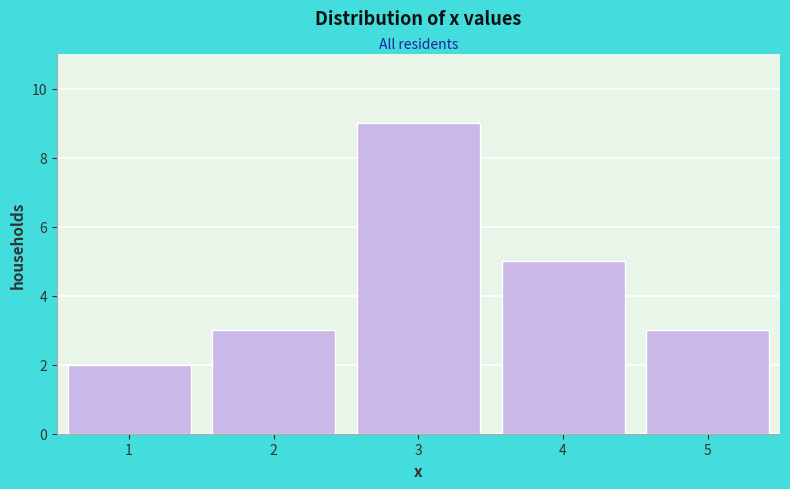

Reading left to right, transcribe this chart: for each bar, give the range it covers on the x-axis and its height. The values are not printed on the chart, so give them approximately, as read against the axis.

0.5 to 1.5: 2
1.5 to 2.5: 3
2.5 to 3.5: 9
3.5 to 4.5: 5
4.5 to 5.5: 3